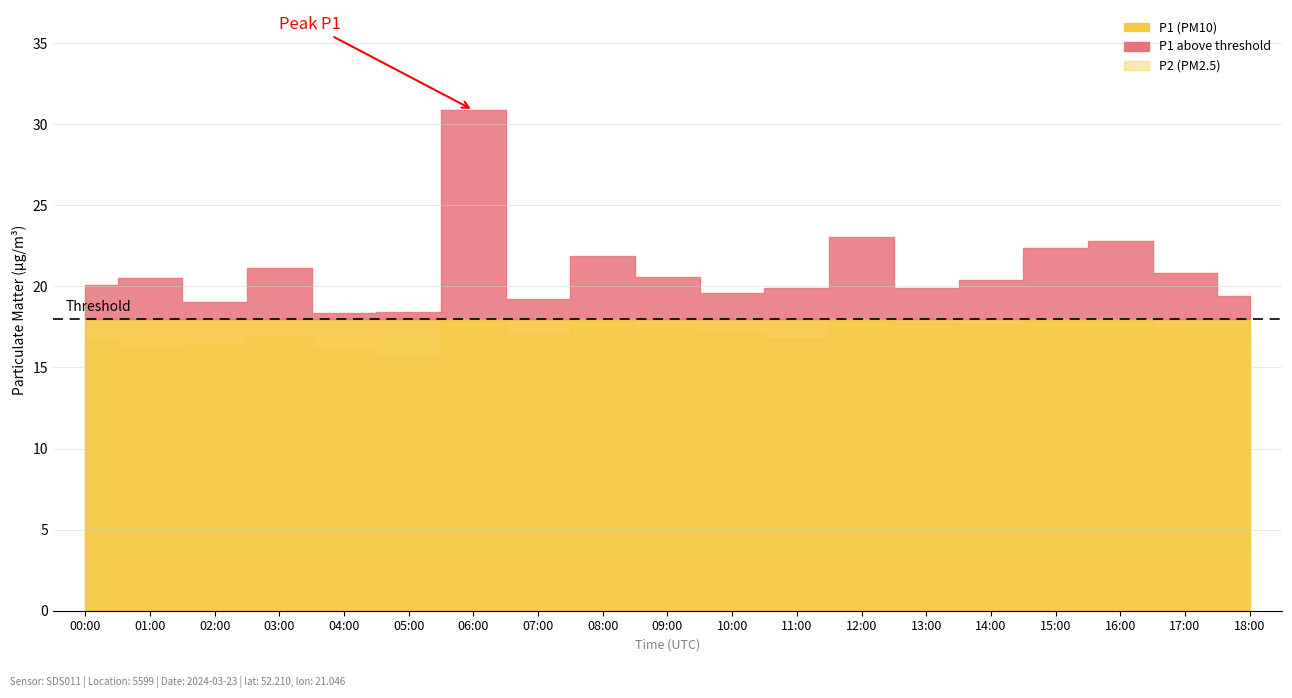

At which label does P1 first exceed 20?

00:00